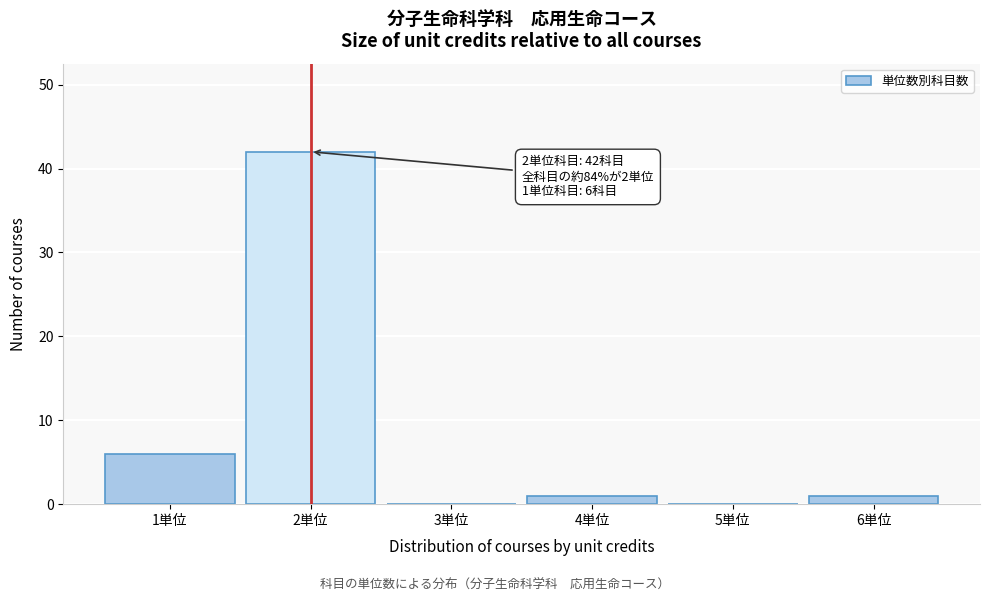

Which range on the x-axis has the tallest bar?

1.5 to 2.5